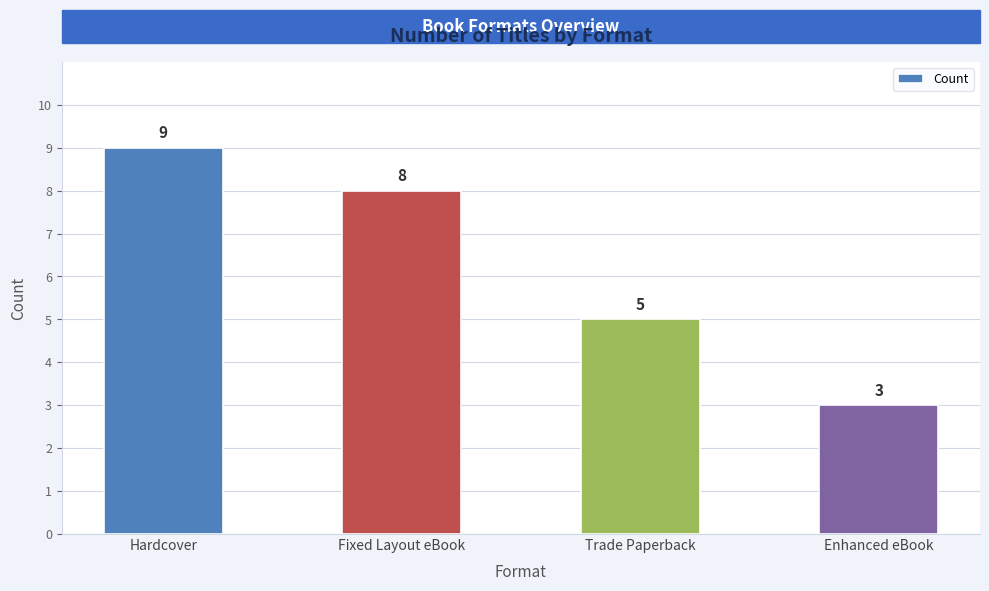

Is it true that the value at Fixed Layout eBook is 8?

True